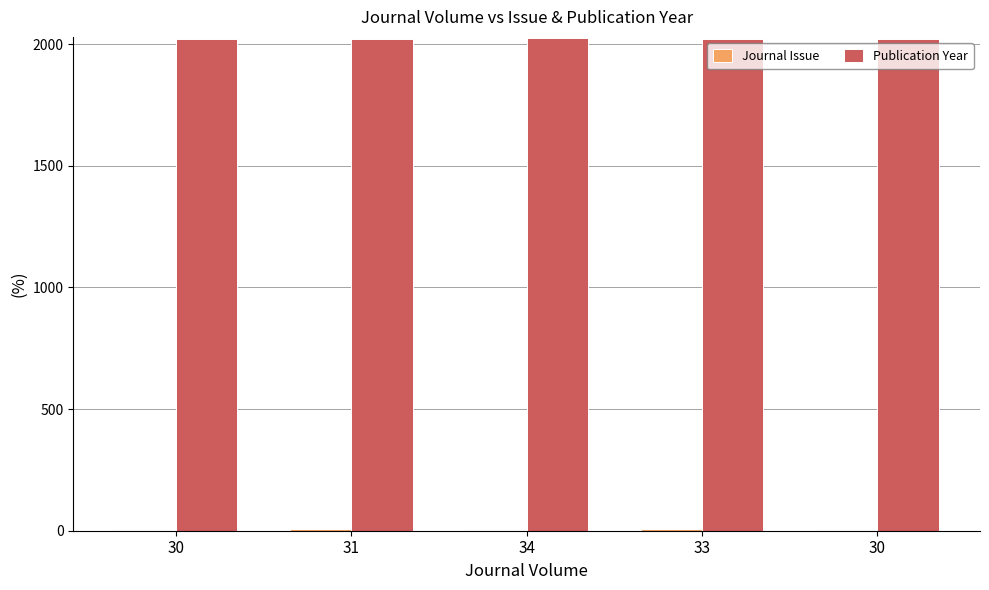

How many distinct data groups are displayed?

2